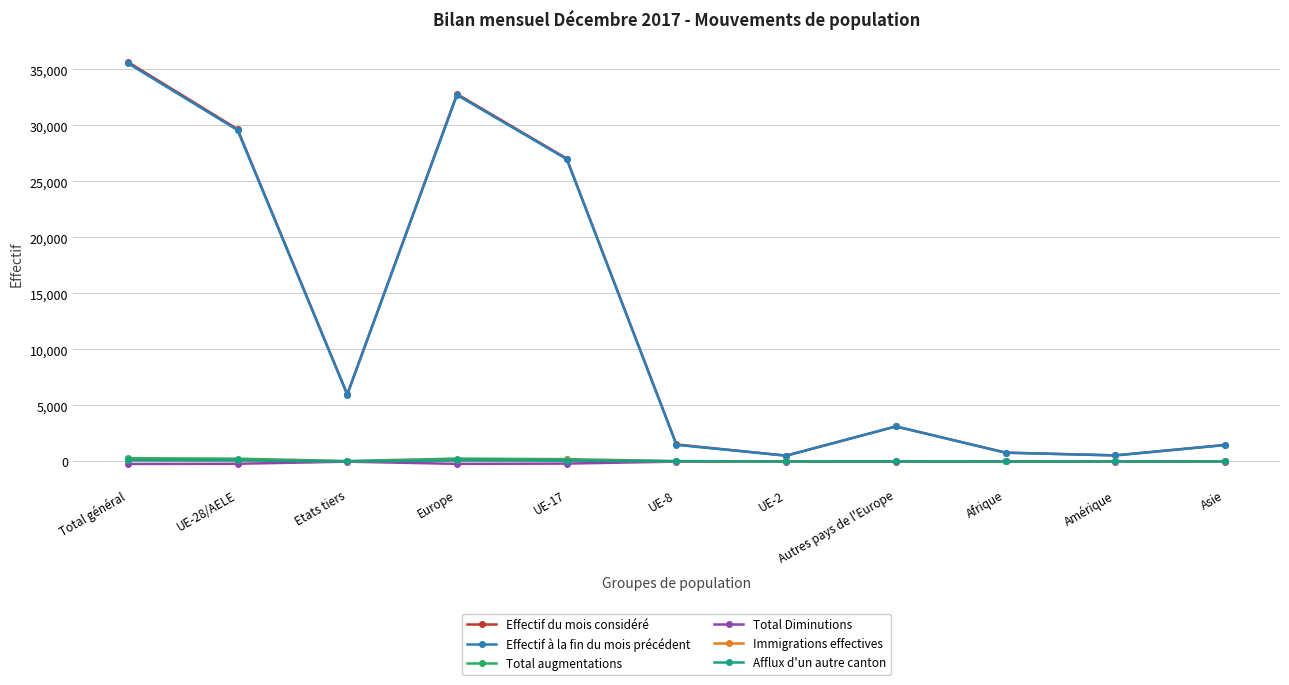

What is the label of the 9th point from the right?

Etats tiers